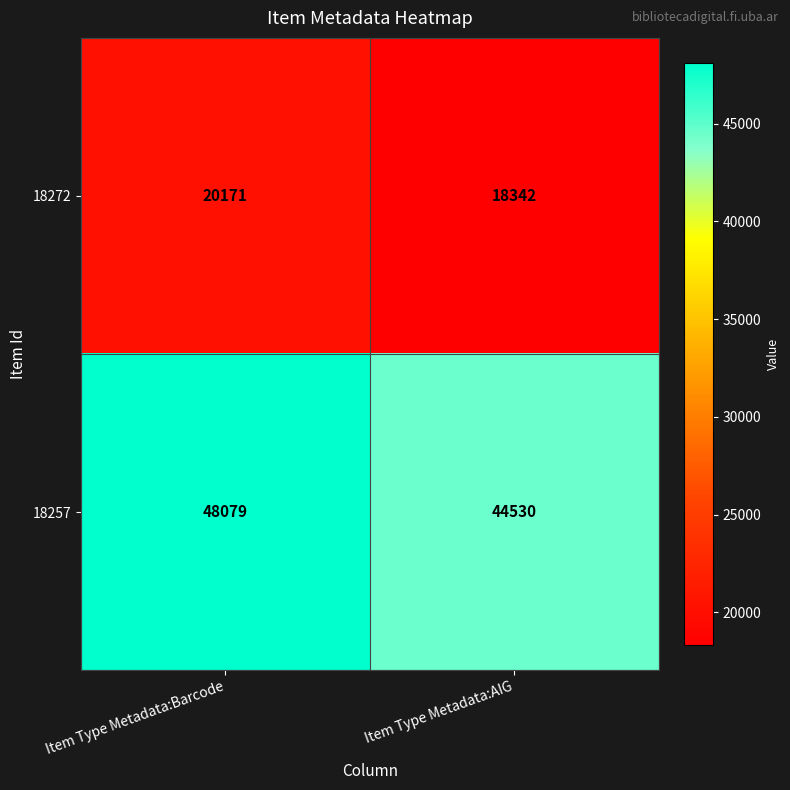

Reading left to right, list all the values displayed in this chart.

18272: 20171	18342
18257: 48079	44530